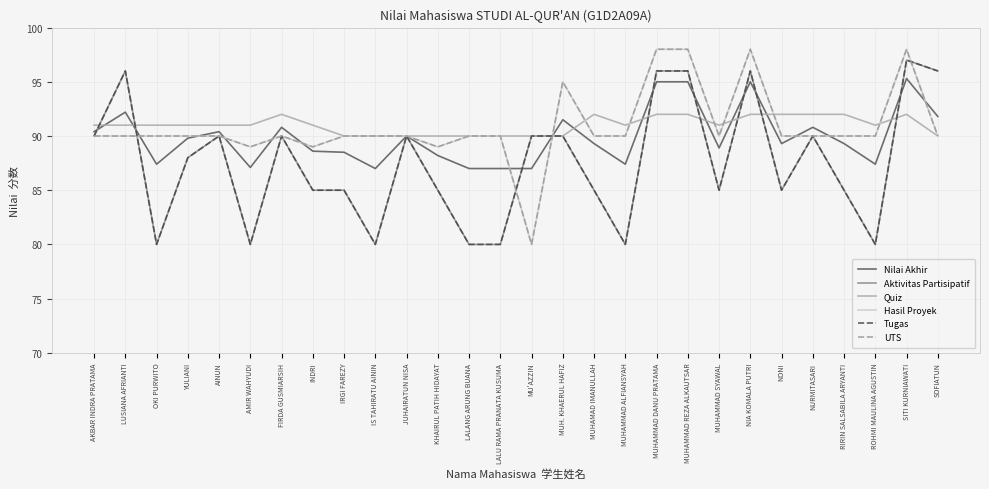

Which series has the largest total across all categories?

Quiz